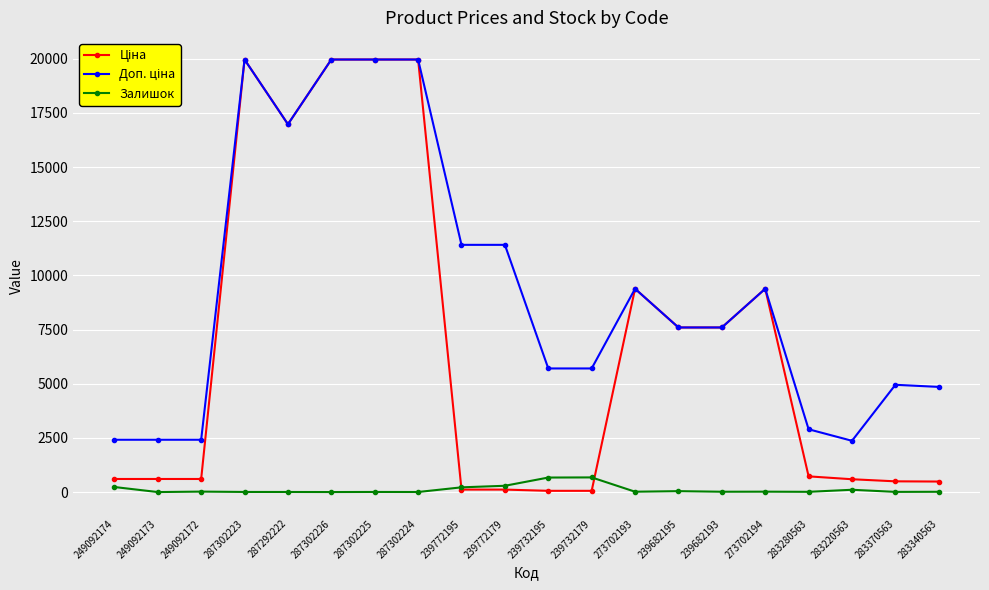

At how many categories does at least one series exceed 14508?

5